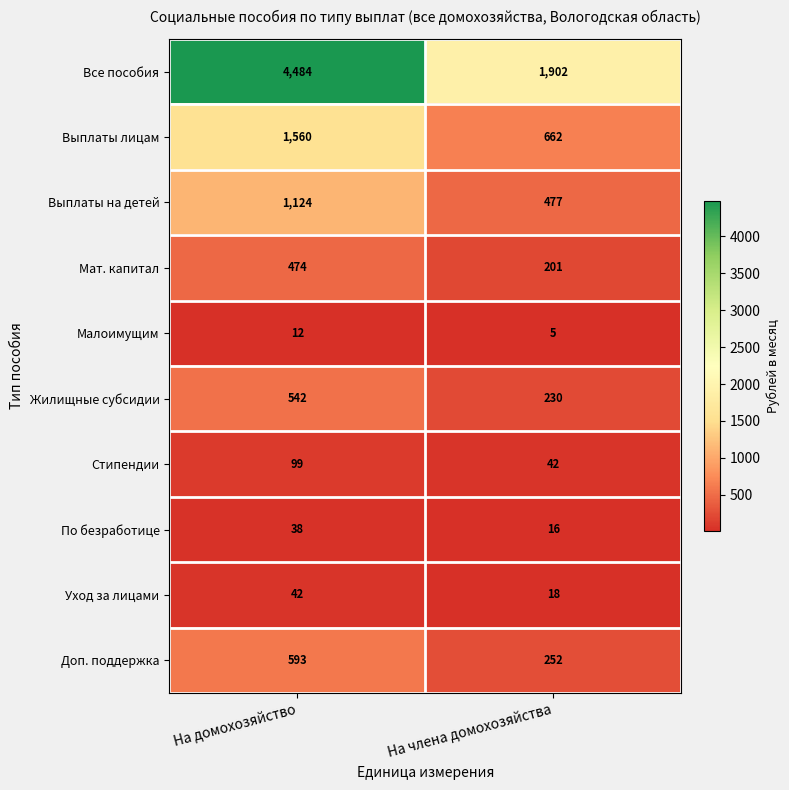

Which series has the widest spread of values?

Все пособия